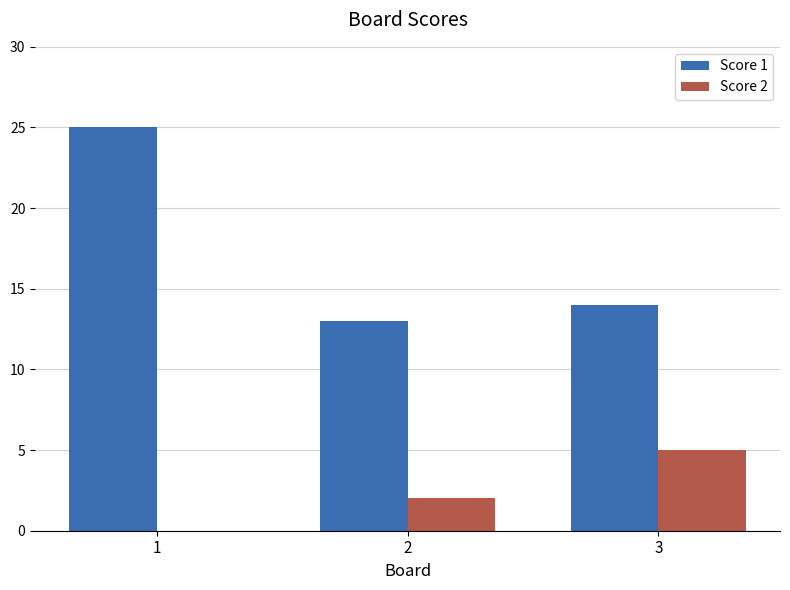

What is the total value across all series at 3?

19